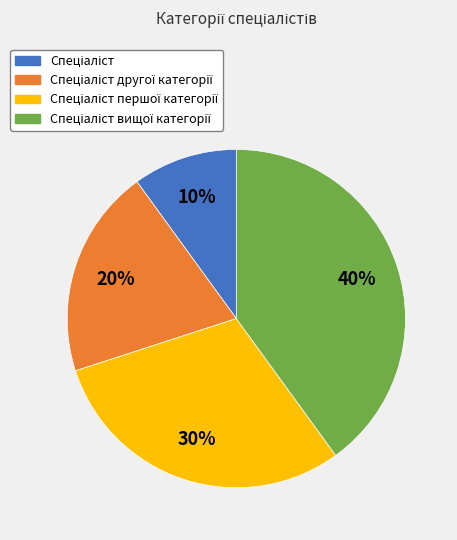

Is there a majority slice in this chart?

No